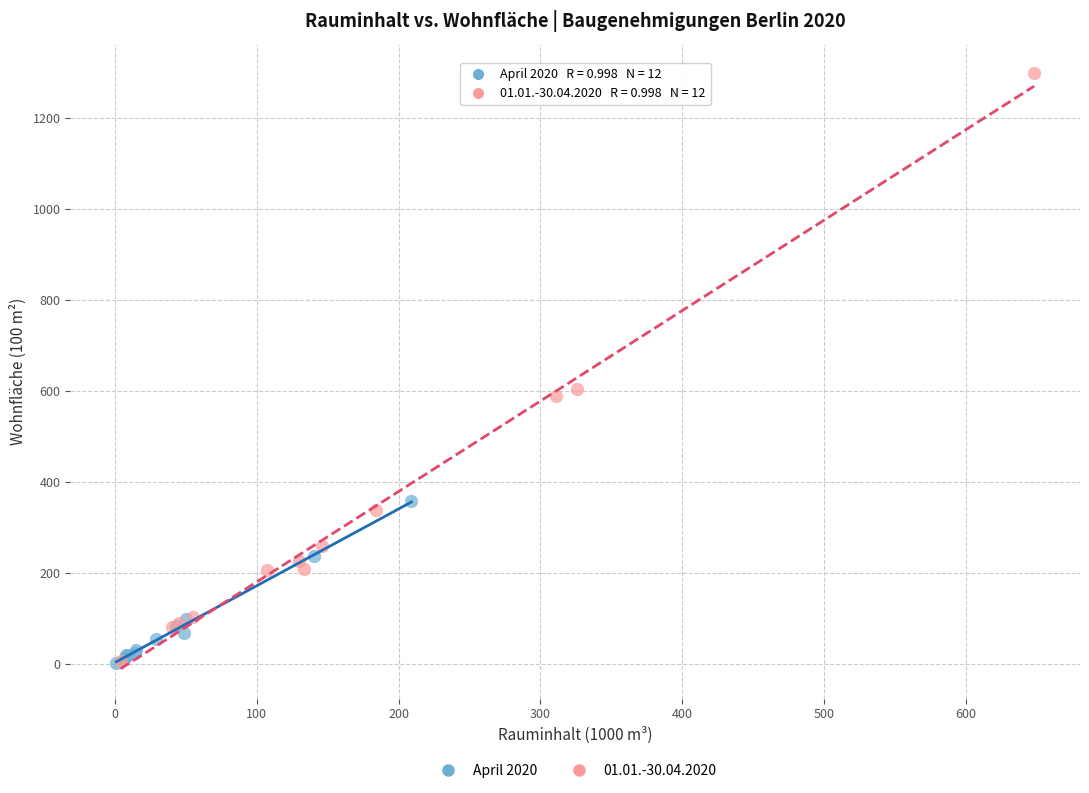

Which series contains the highest Y value?

01.01.-30.04.2020